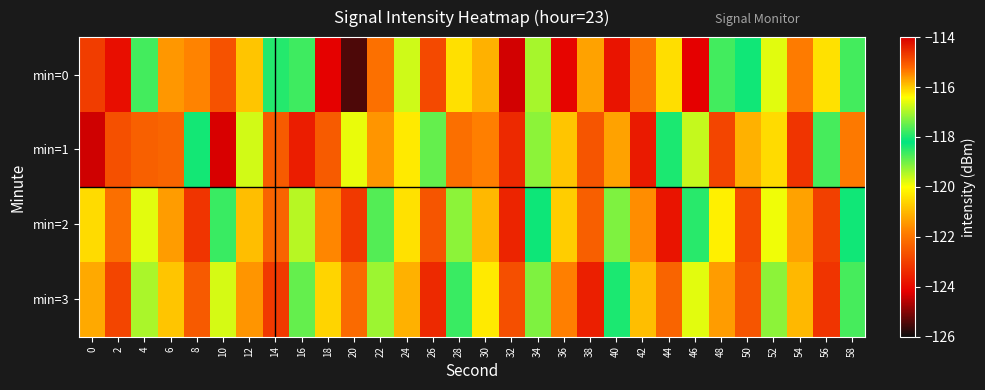

Which series has the widest spread of values?

min=0